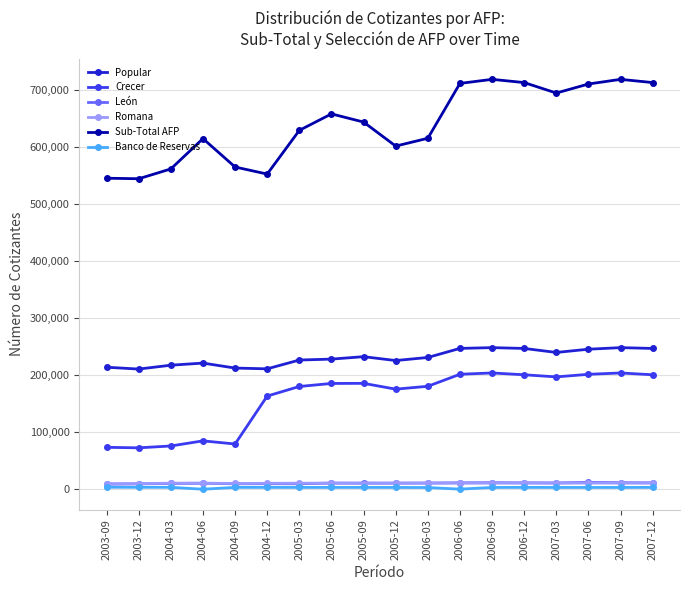

Which series has the largest range (max minus min)?

Sub-Total AFP